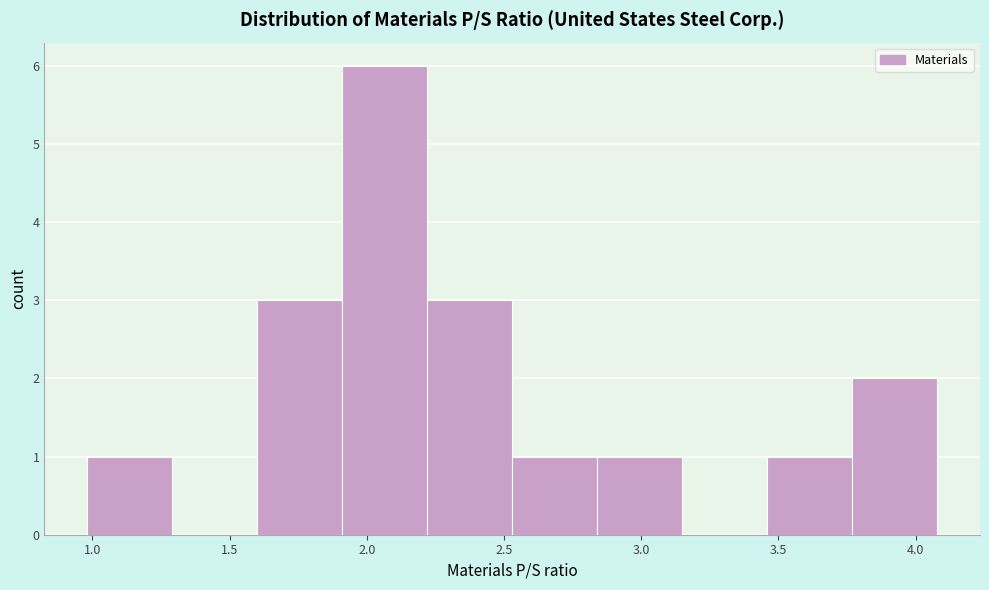

What is the height of the bar covering 0.98 to 1.29 on the x-axis? Neither the bar edges nor the heights are printed on the chart, so give them approximately, as read against the axes.

1